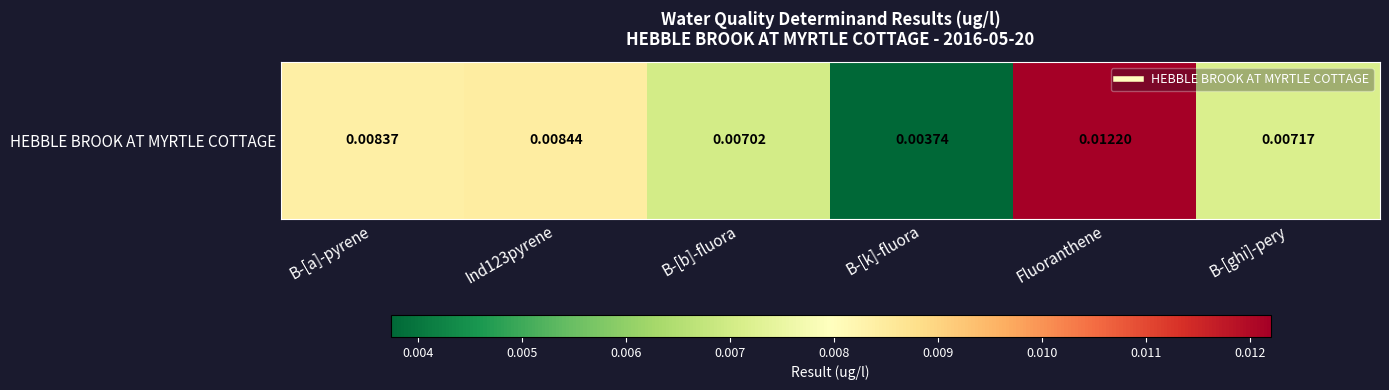

Is it true that the value at B-[a]-pyrene is 0.0?

False